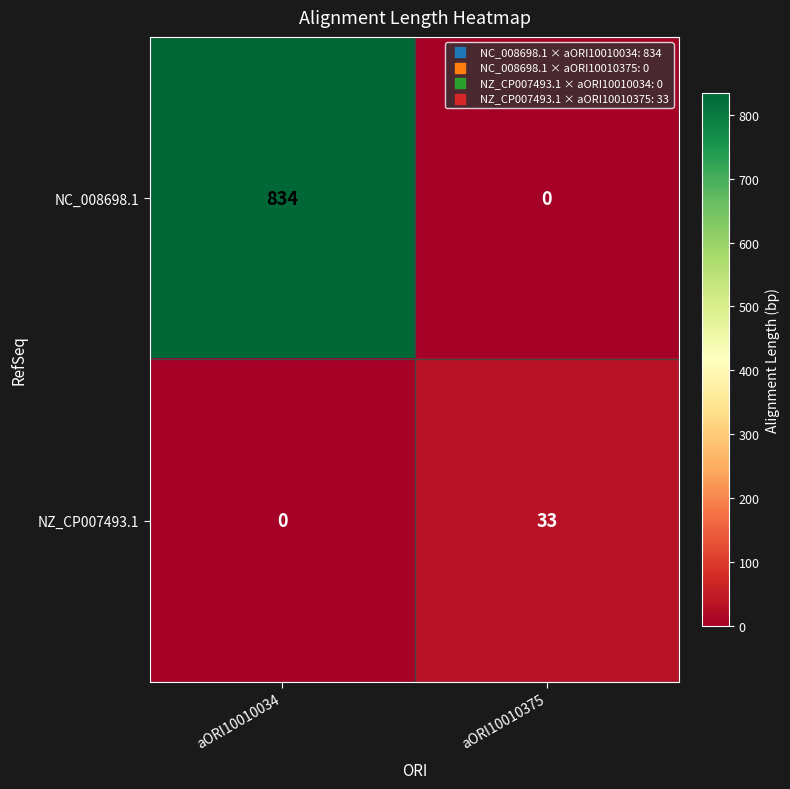

How many categories are shown in the chart?

2